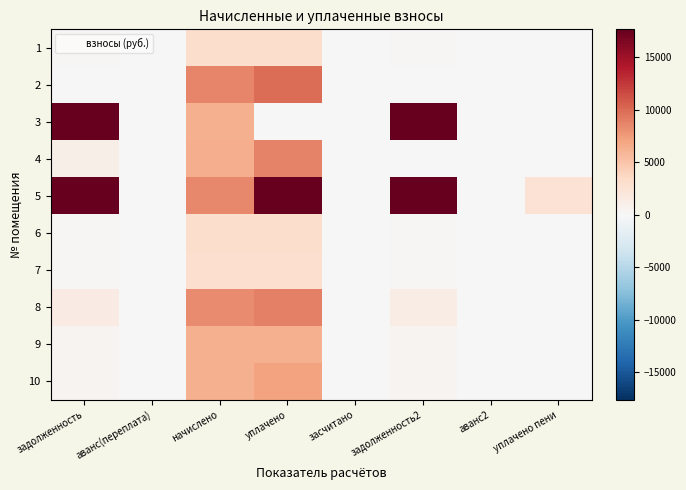

At which category is the sum across all series the highest?

уплачено